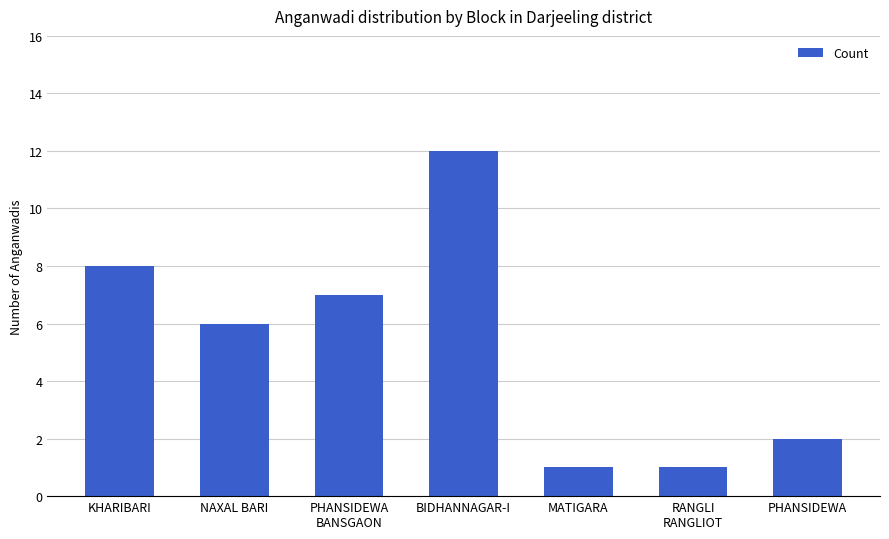

What is the greatest value displayed?

12